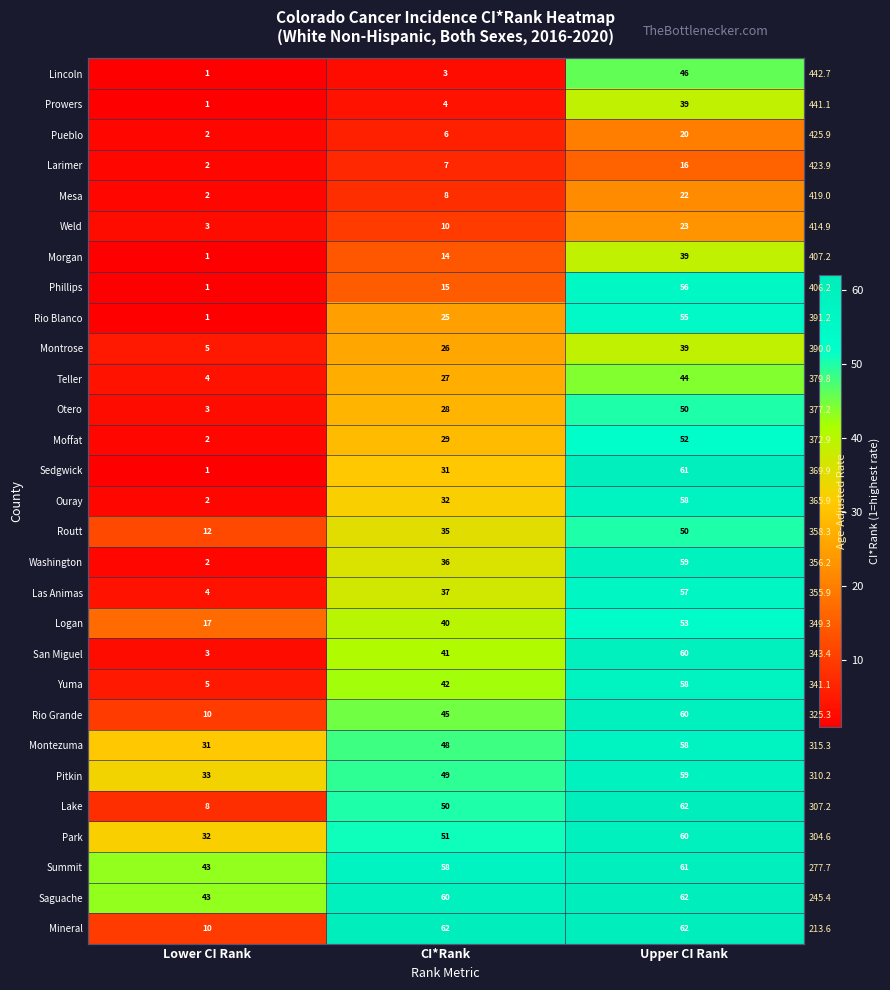

How many values in the Routt series exceed 35?

1